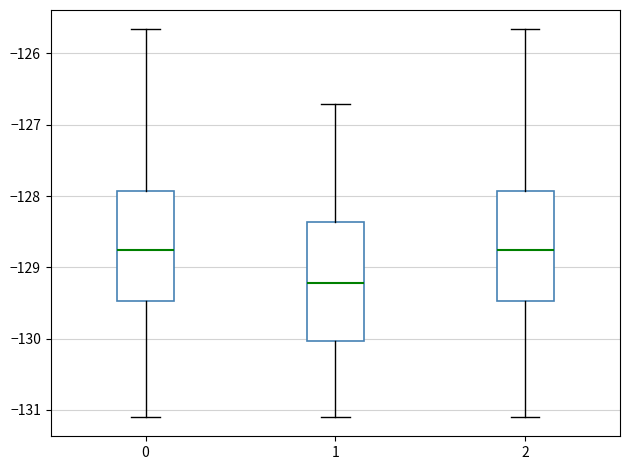

Reading left to right, transcribe this box plot: for each box, give where its median line is, the range the box spans, and where its two whiskers end, as read against the y-axis. The values are not printed on the chart, so give them approximately, as read against the axis.

0: median -128.8, box -129.5 to -127.9, whiskers -131.1 to -125.7
1: median -129.2, box -130.0 to -128.4, whiskers -131.1 to -126.7
2: median -128.8, box -129.5 to -127.9, whiskers -131.1 to -125.7